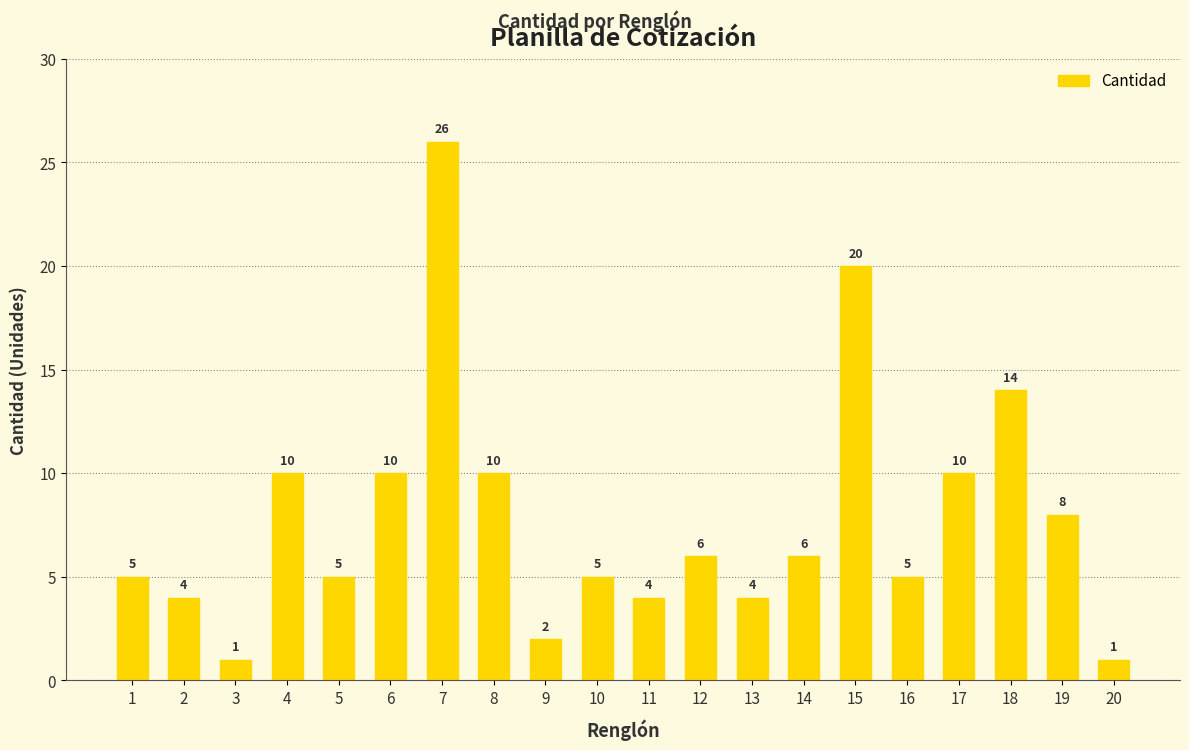

Which category has the highest value across all series?

7